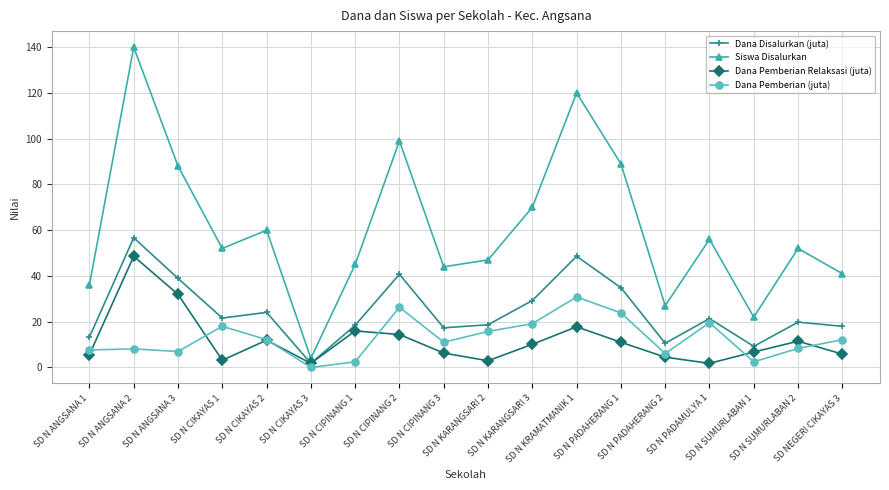

What is the label of the 1st point from the left?

SD N ANGSANA 1